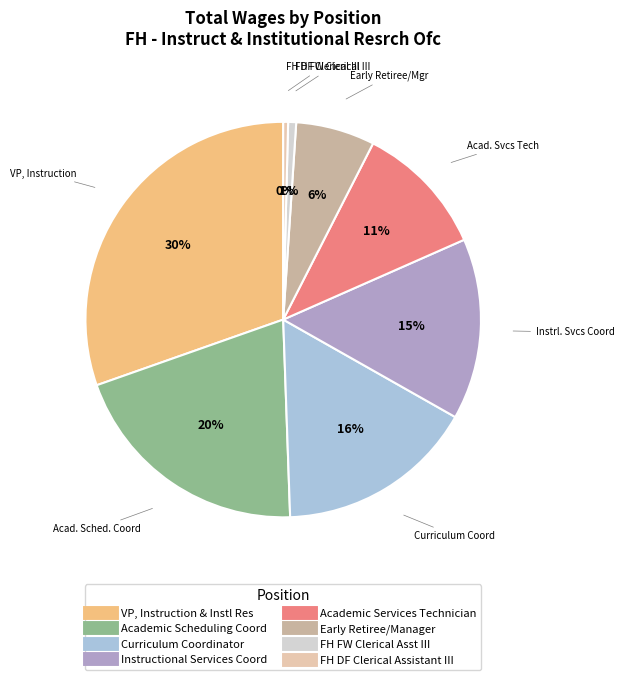

Is the sum of VP, Instruction & Instl Res and FH FW Clerical Asst III greater than half?

No